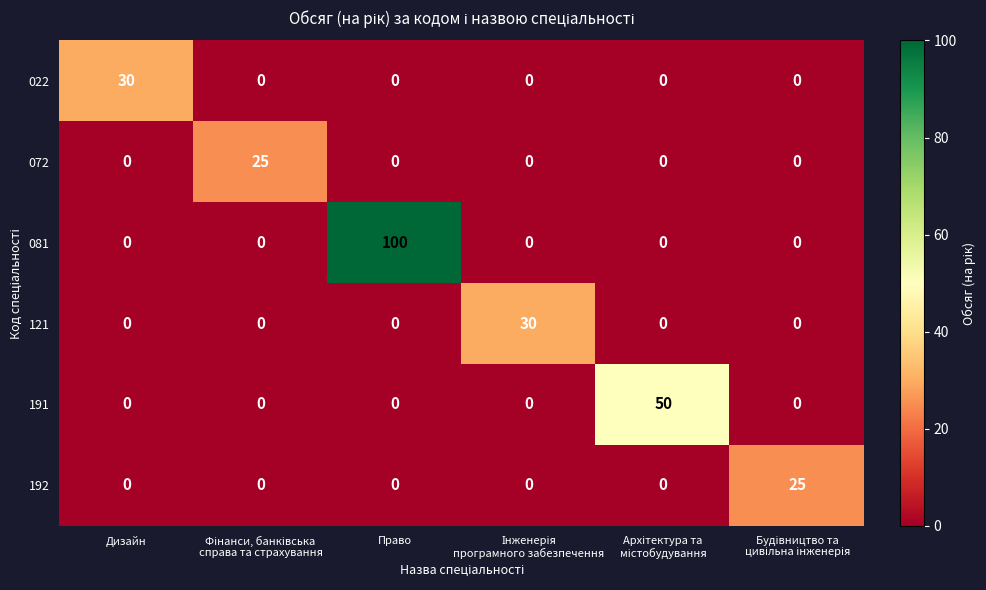

The 022 series shows 0 at Право. True or false?

True